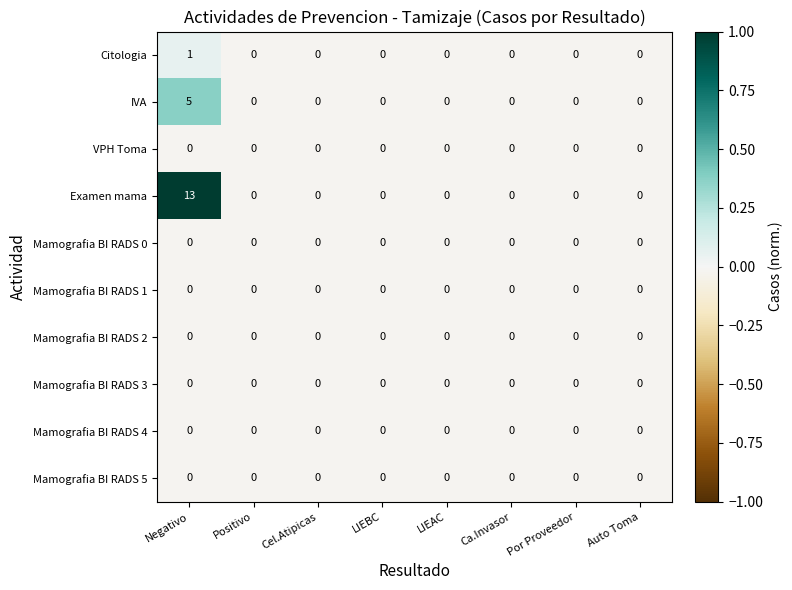

True or false: Mamografia BI RADS 0 has a value of 0 at LIEAC.

True